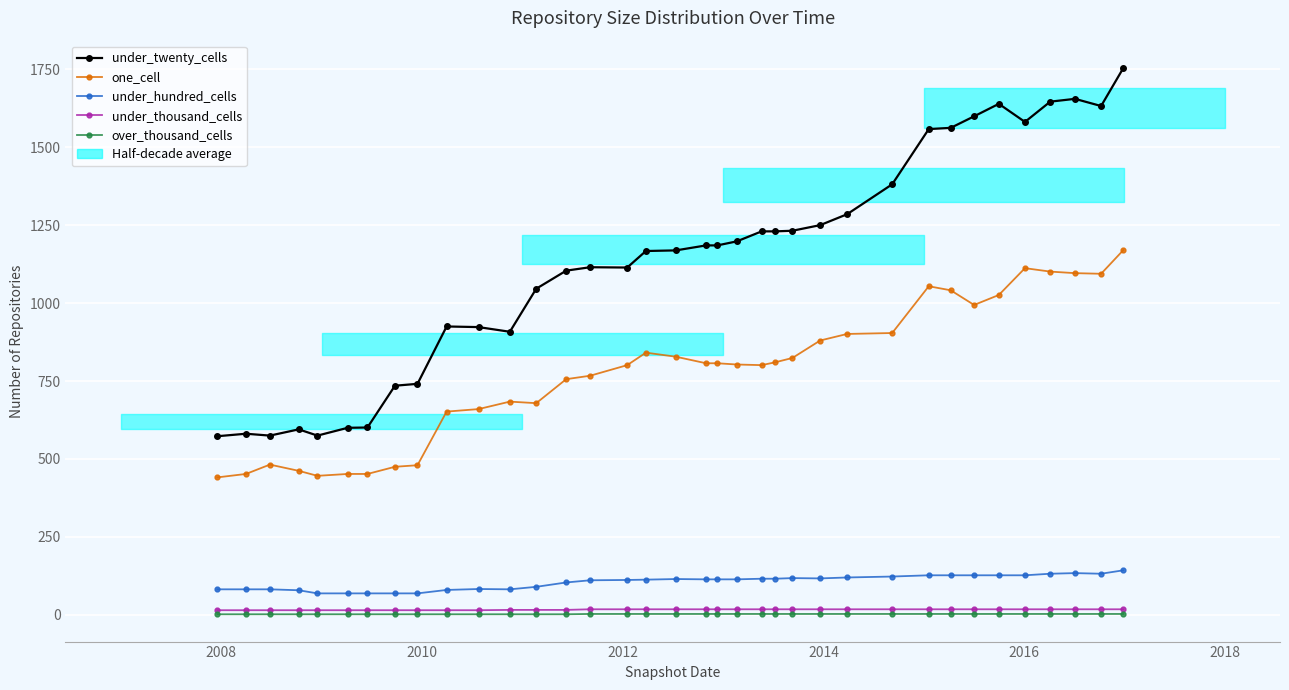

True or false: over_thousand_cells has more than 1 points higher than both neighbors.

False